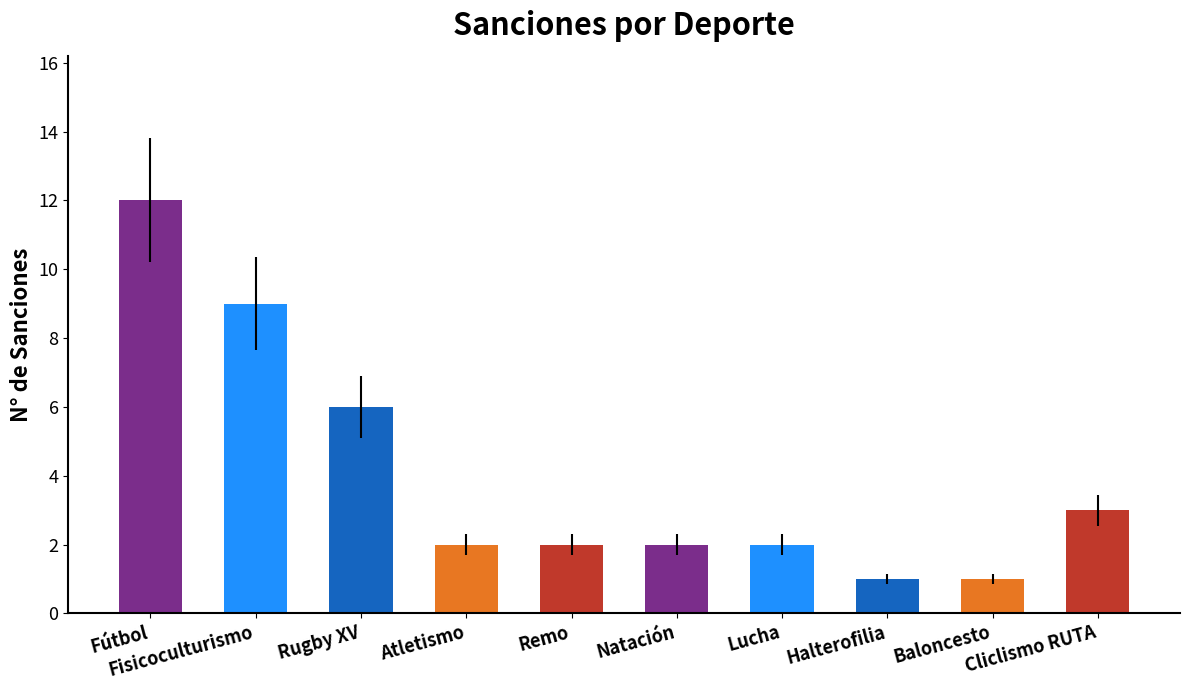

How many bars are there in total?

10